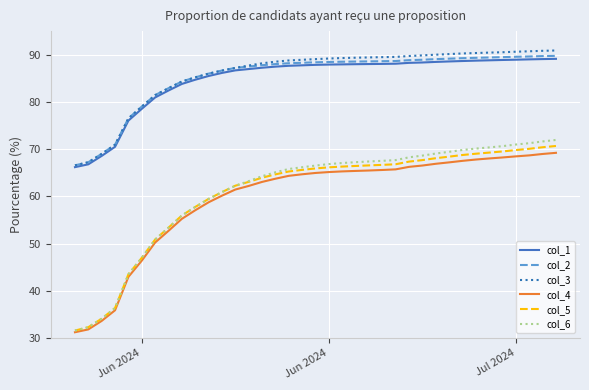

What is the average value of the col_4 series?

59.7